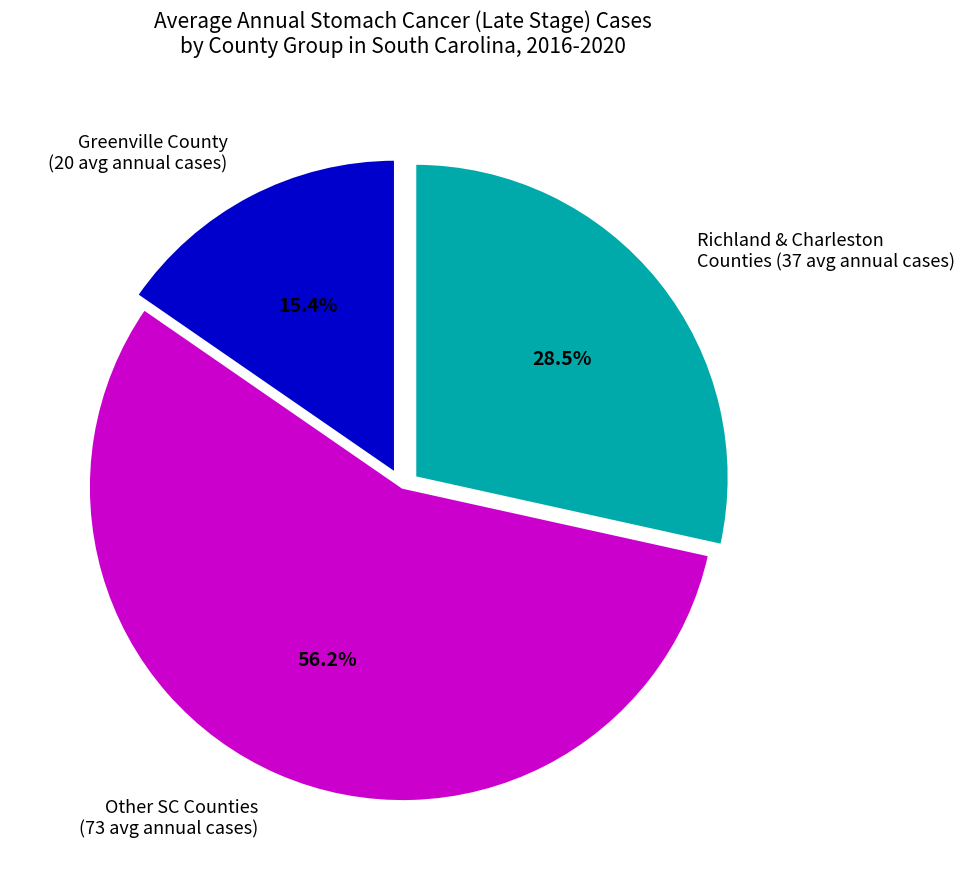

Which category has the biggest portion of the pie?

Other SC Counties (73 avg annual cases)